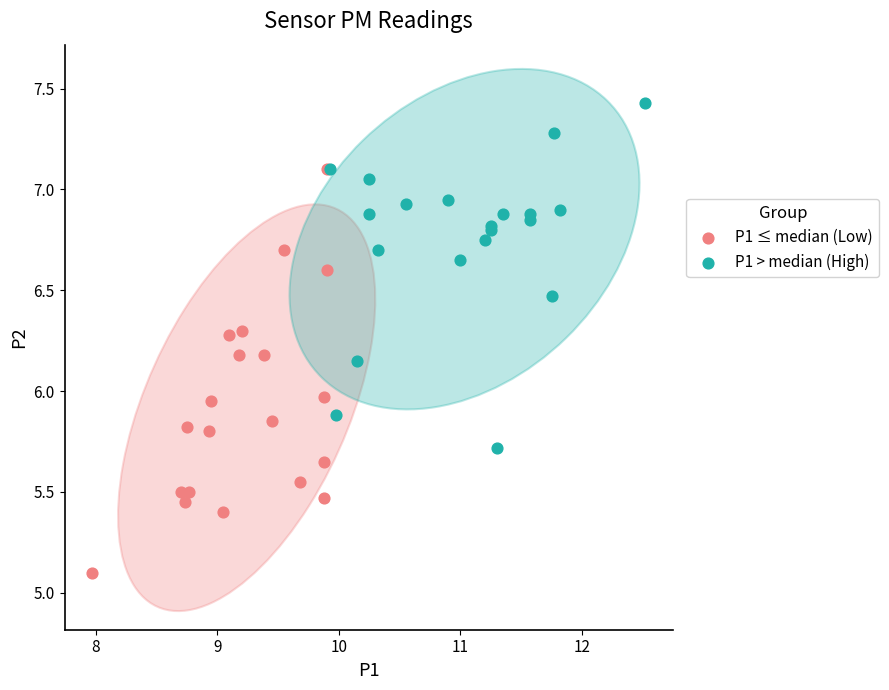

Which series reaches the minimum Y coordinate?

P1 ≤ median (Low)